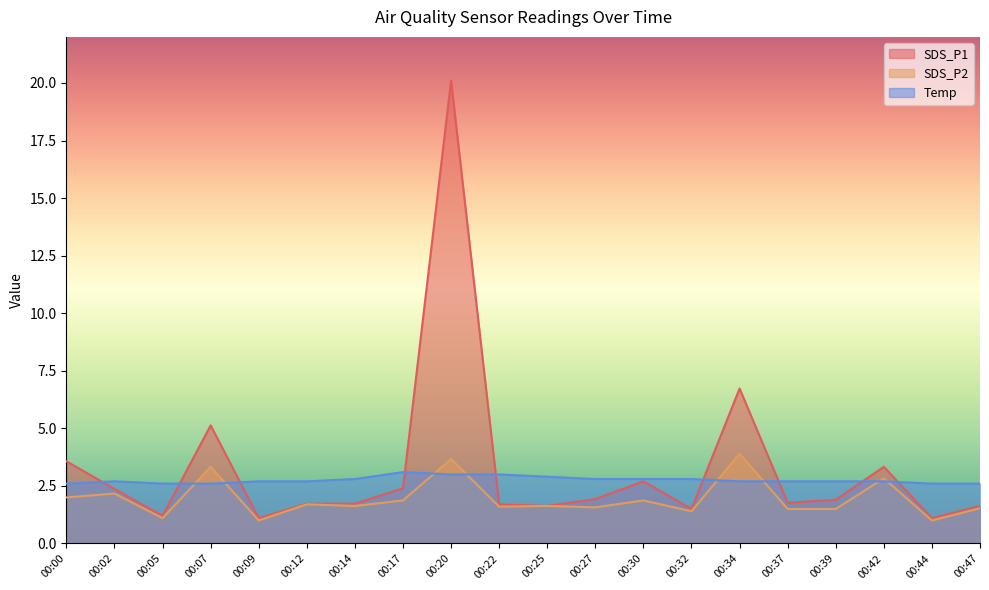

What is the approximate value of SDS_P1 at 00:39?

1.9